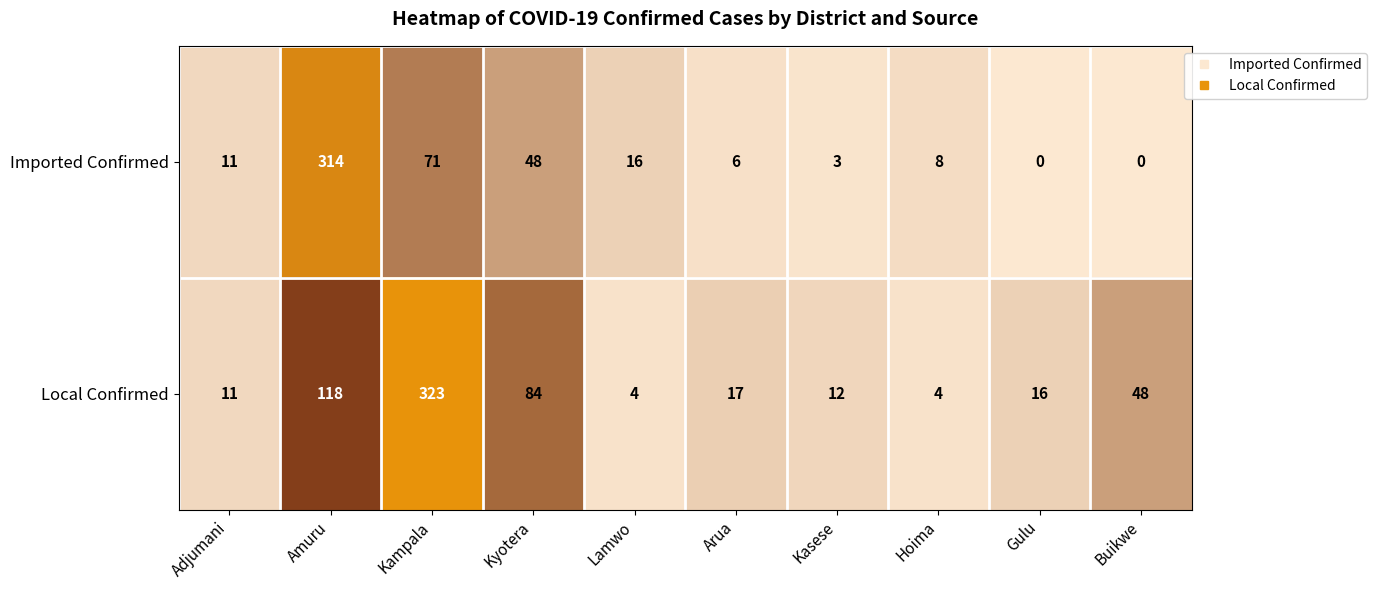

Which category has the highest value across all series?

Kampala